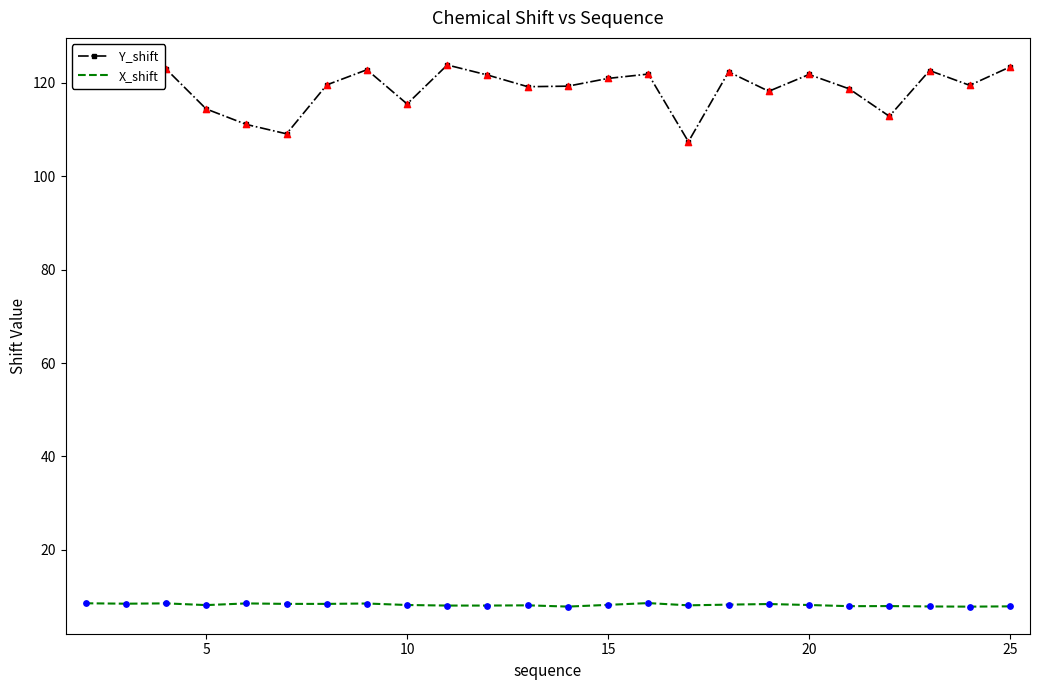

At how many categories does at least one series exceed 56?

24